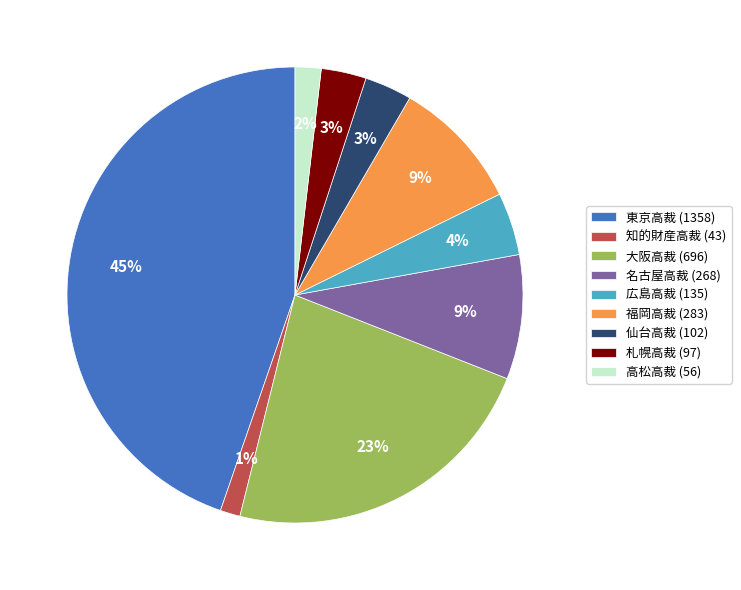

To the nearest percent, what percentage of the pie is 福岡高裁?

9%